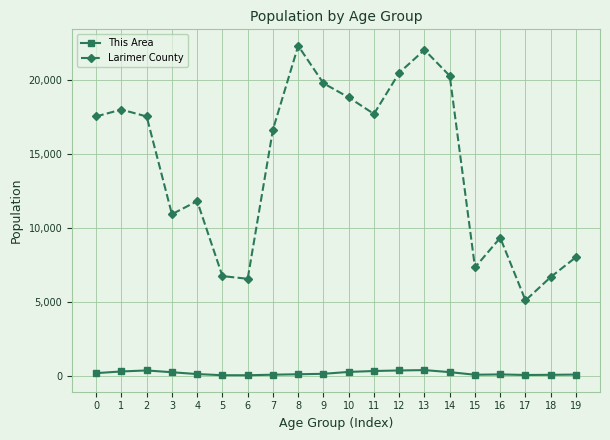

What is the minimum value shown in the chart?

35